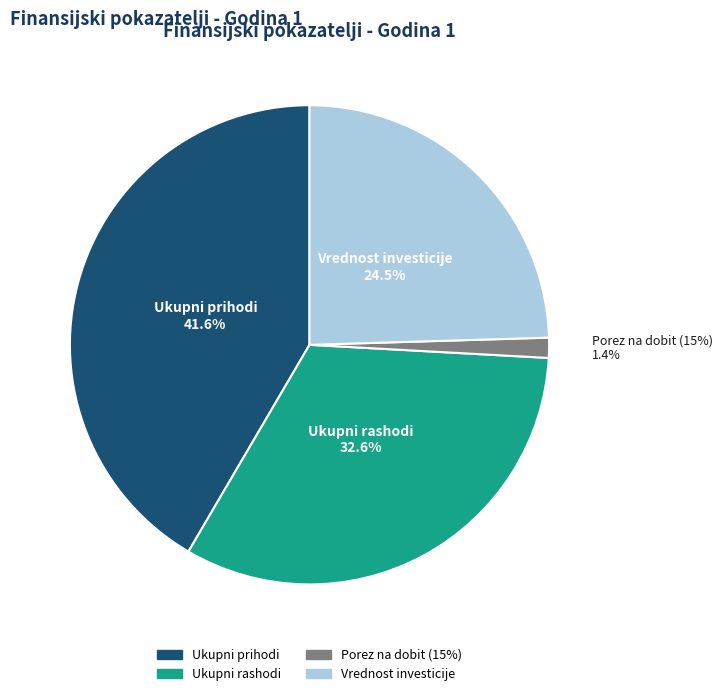

Does Porez na dobit (15%) account for over 50% of the chart?

No